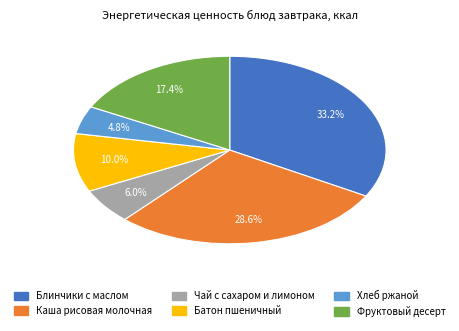

How many slices are in this pie chart?

6